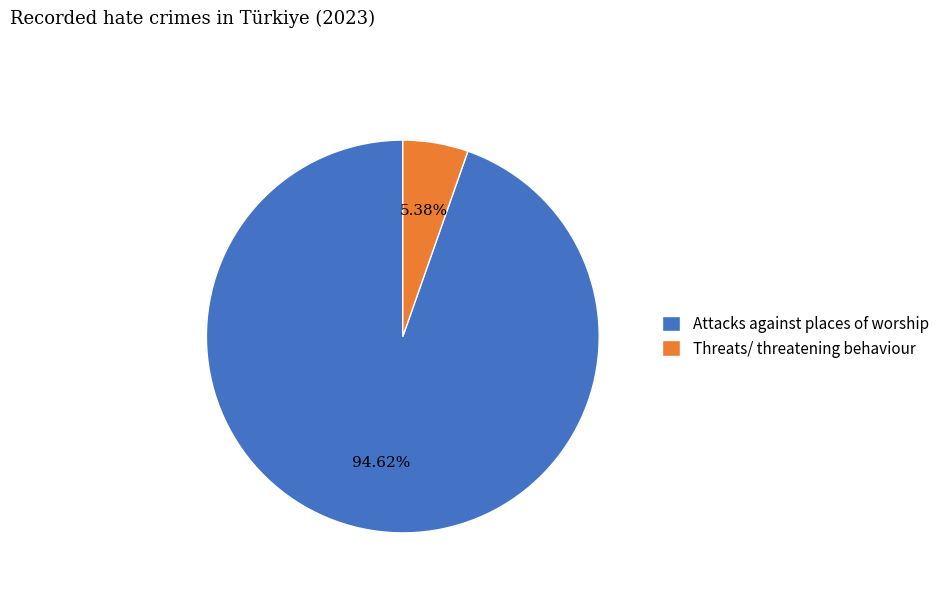

Is the sum of Threats/ threatening behaviour and Attacks against places of worship greater than half?

Yes